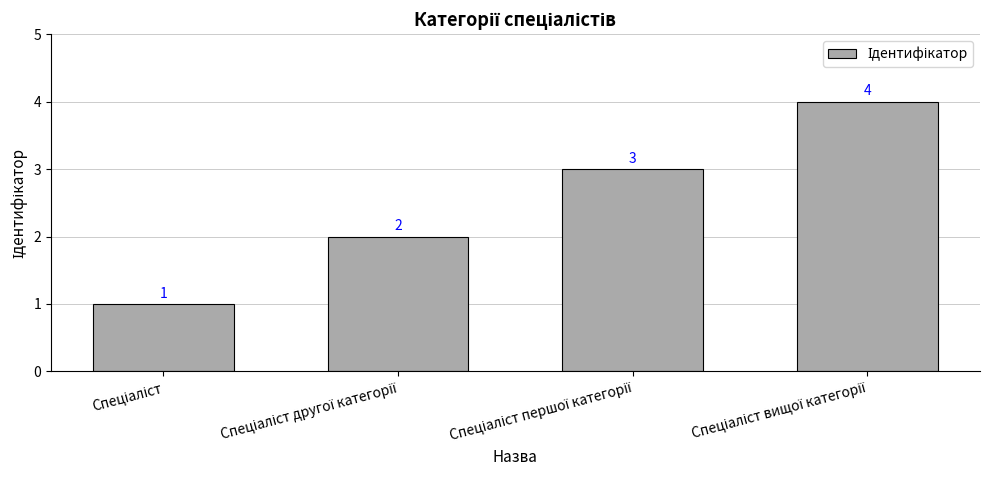

What is the value of the 1st bar from the left?

1